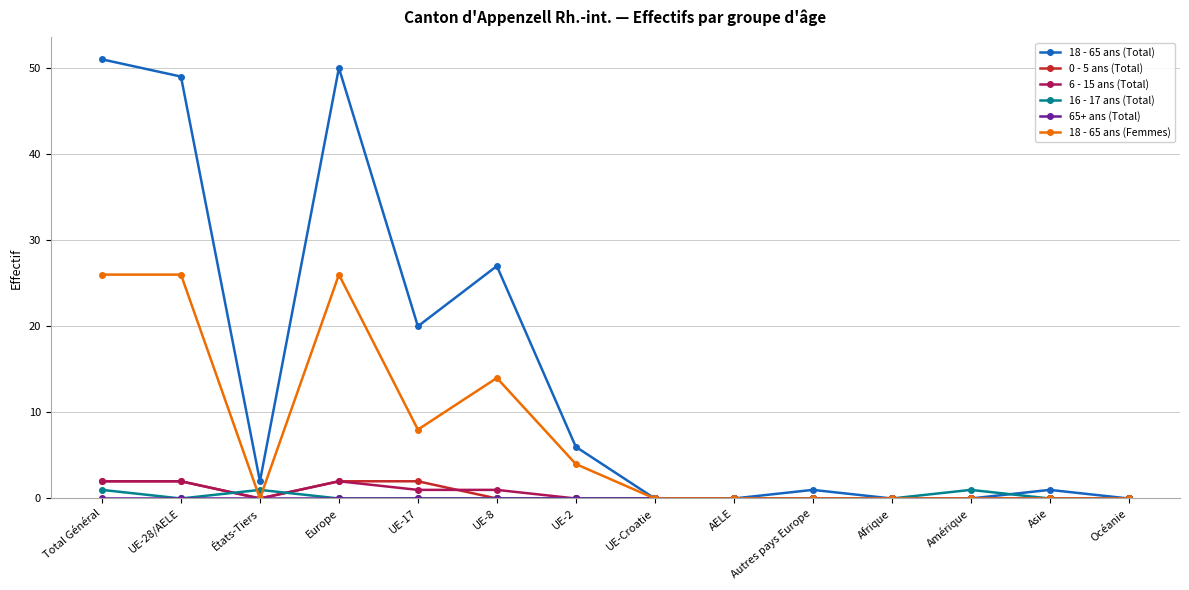

What is the label of the 12th point from the left?

Amérique